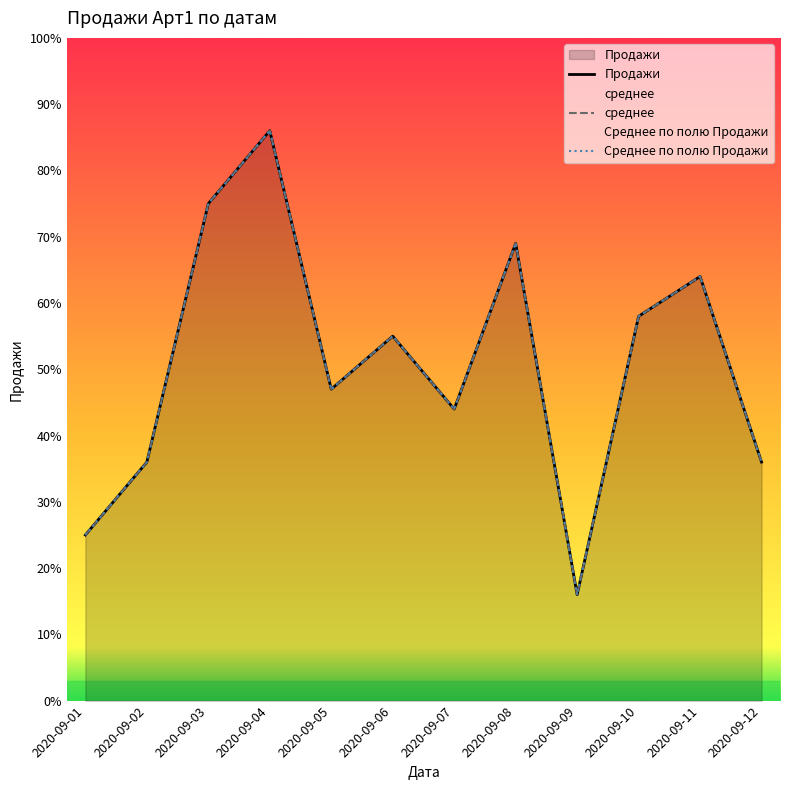

What is the sum of the Продажи values at 2020-09-01 and 2020-09-04?

111